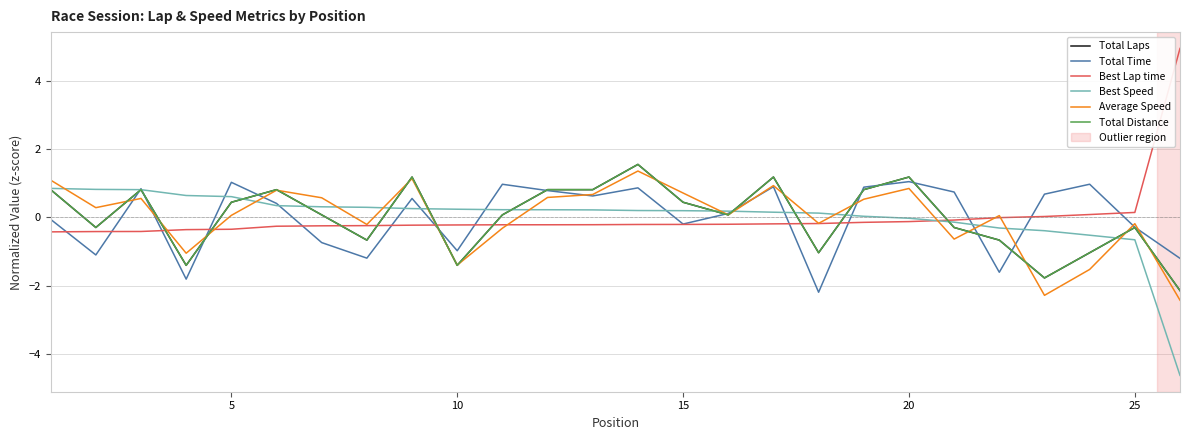

Is this an area chart (filled region under the line)?

No